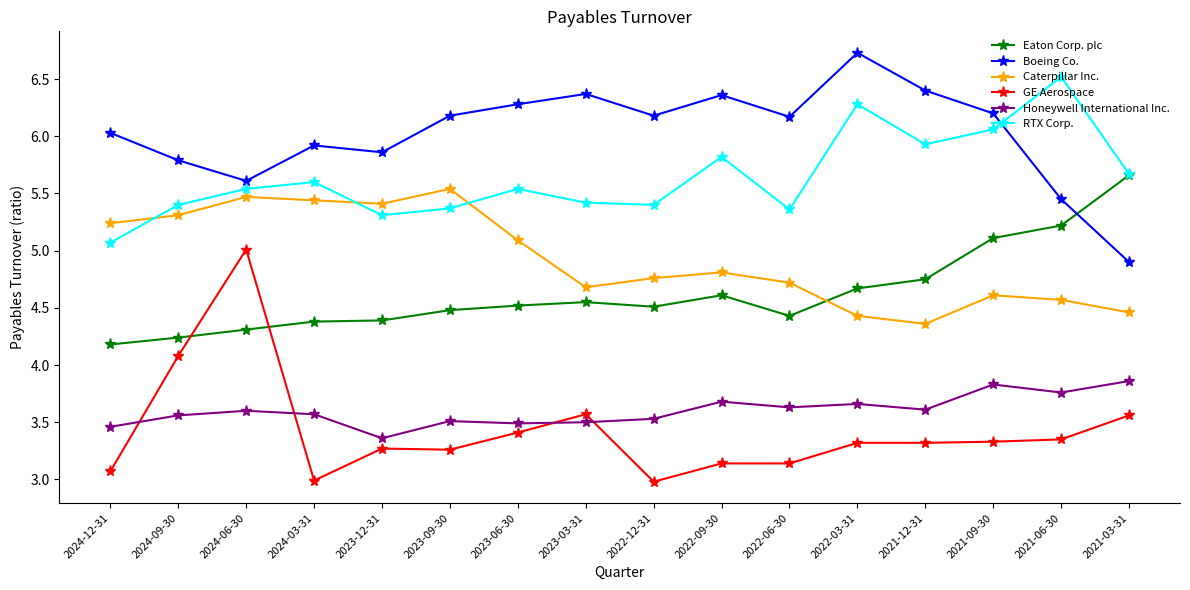

What is the difference between the highest and lowest values at 2022-12-31?

3.2